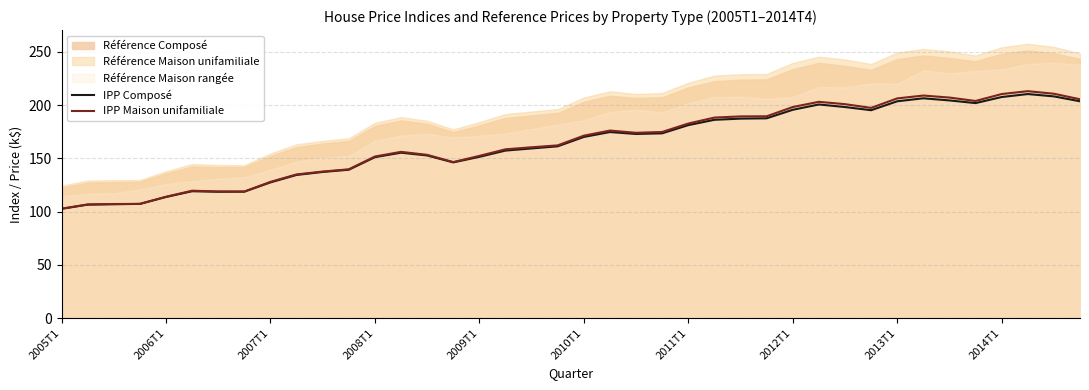

What is the maximum value for IPP Composé?

210.5